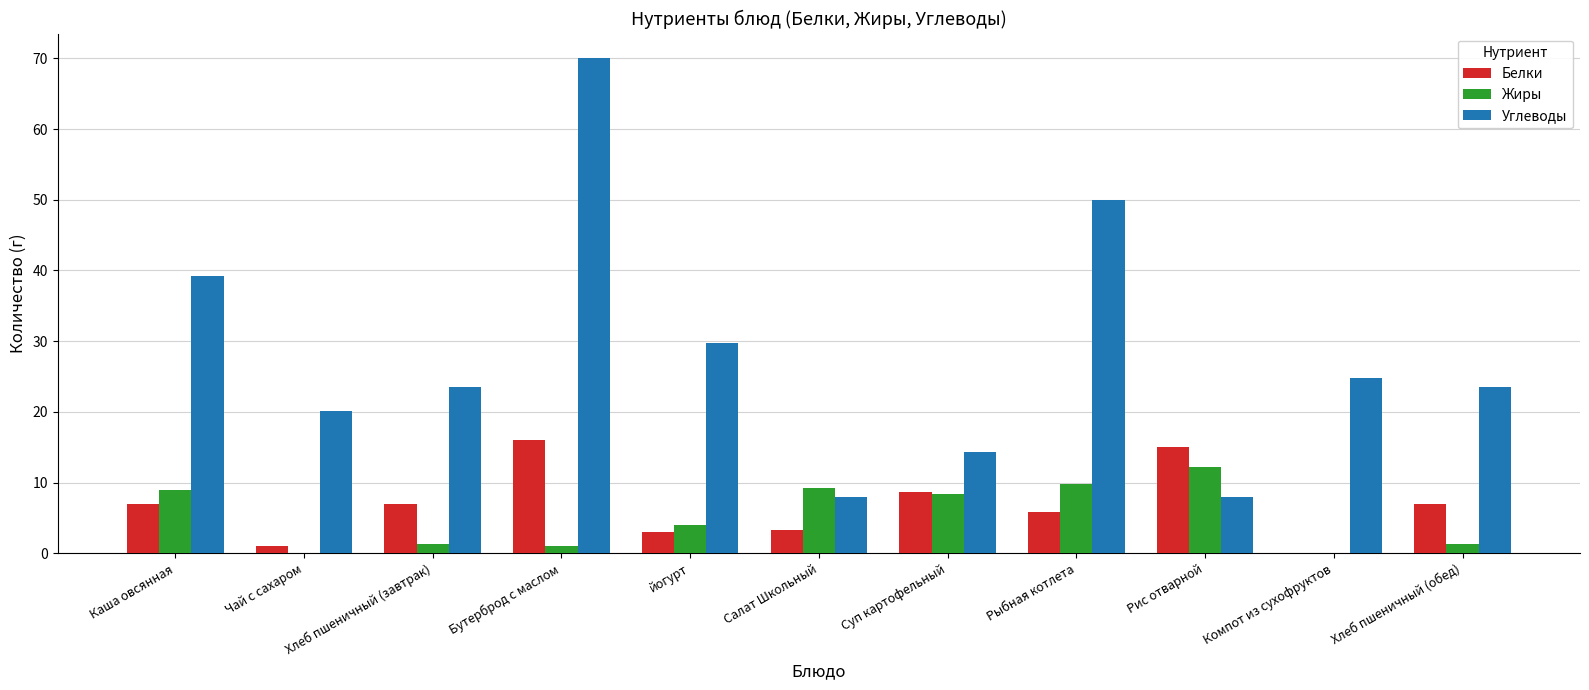

What is the sum of all Углеводы values?

311.3